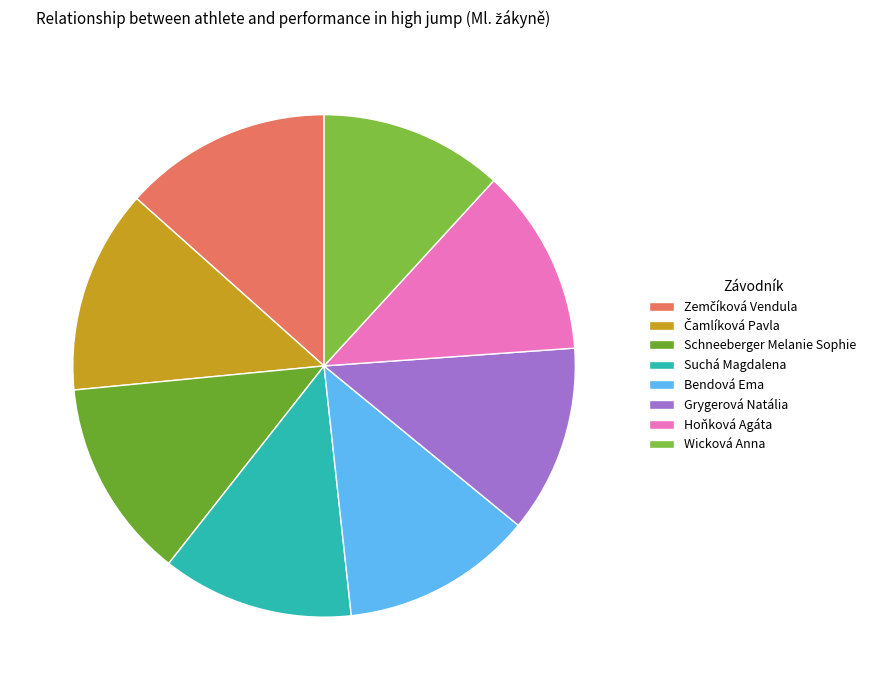

Between Hoňková Agáta and Zemčíková Vendula, which is larger?

Zemčíková Vendula